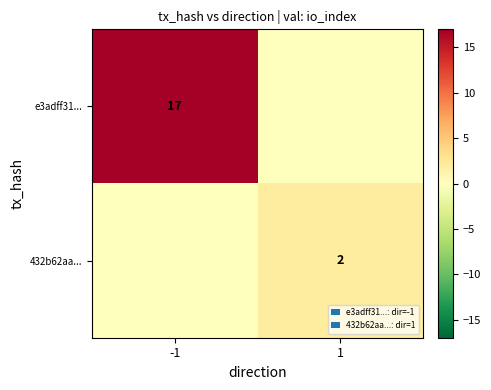

What is the total value across all series at -1?

17